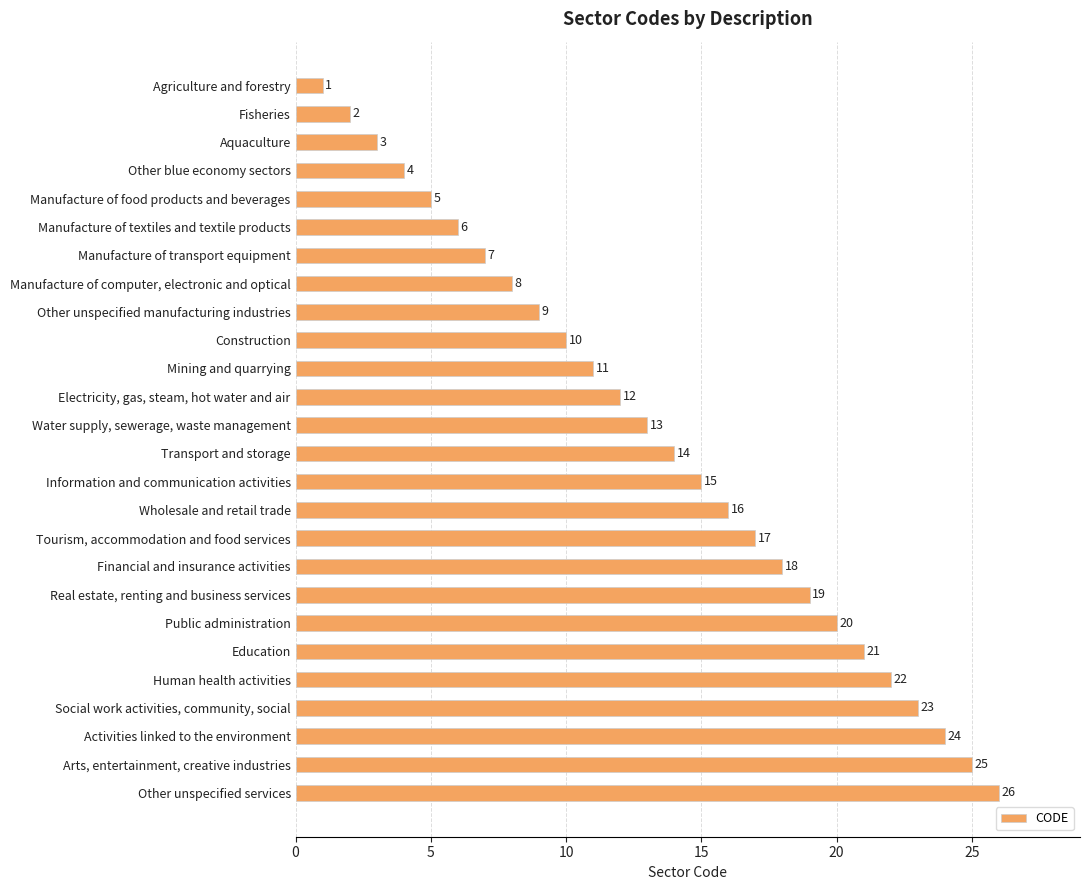

What is the ratio of the value at Other blue economy sectors to the value at Construction?

0.4